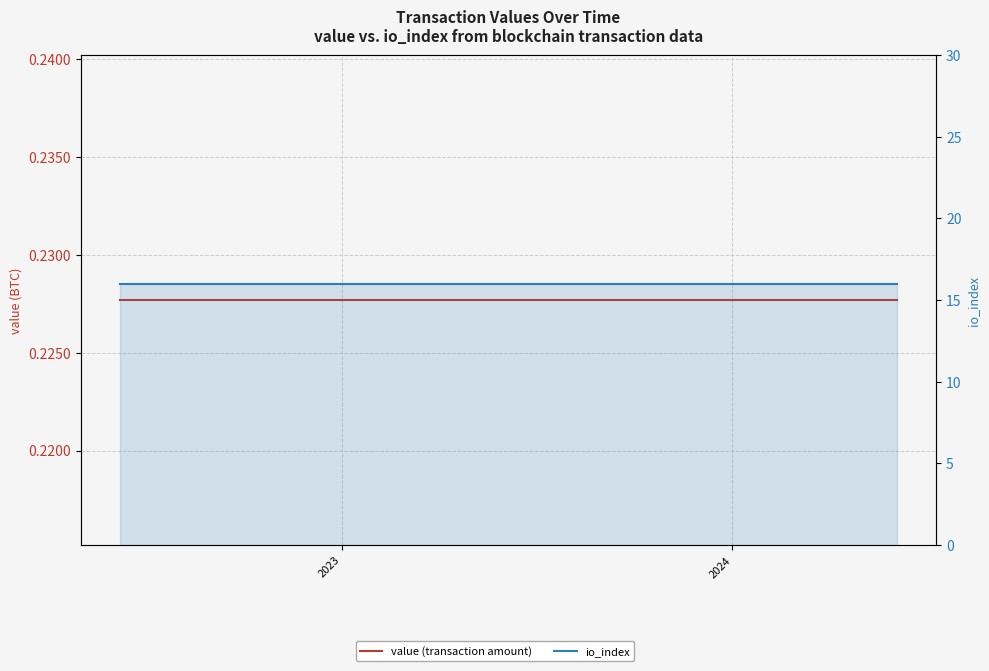

How many lines are shown in the chart?

2